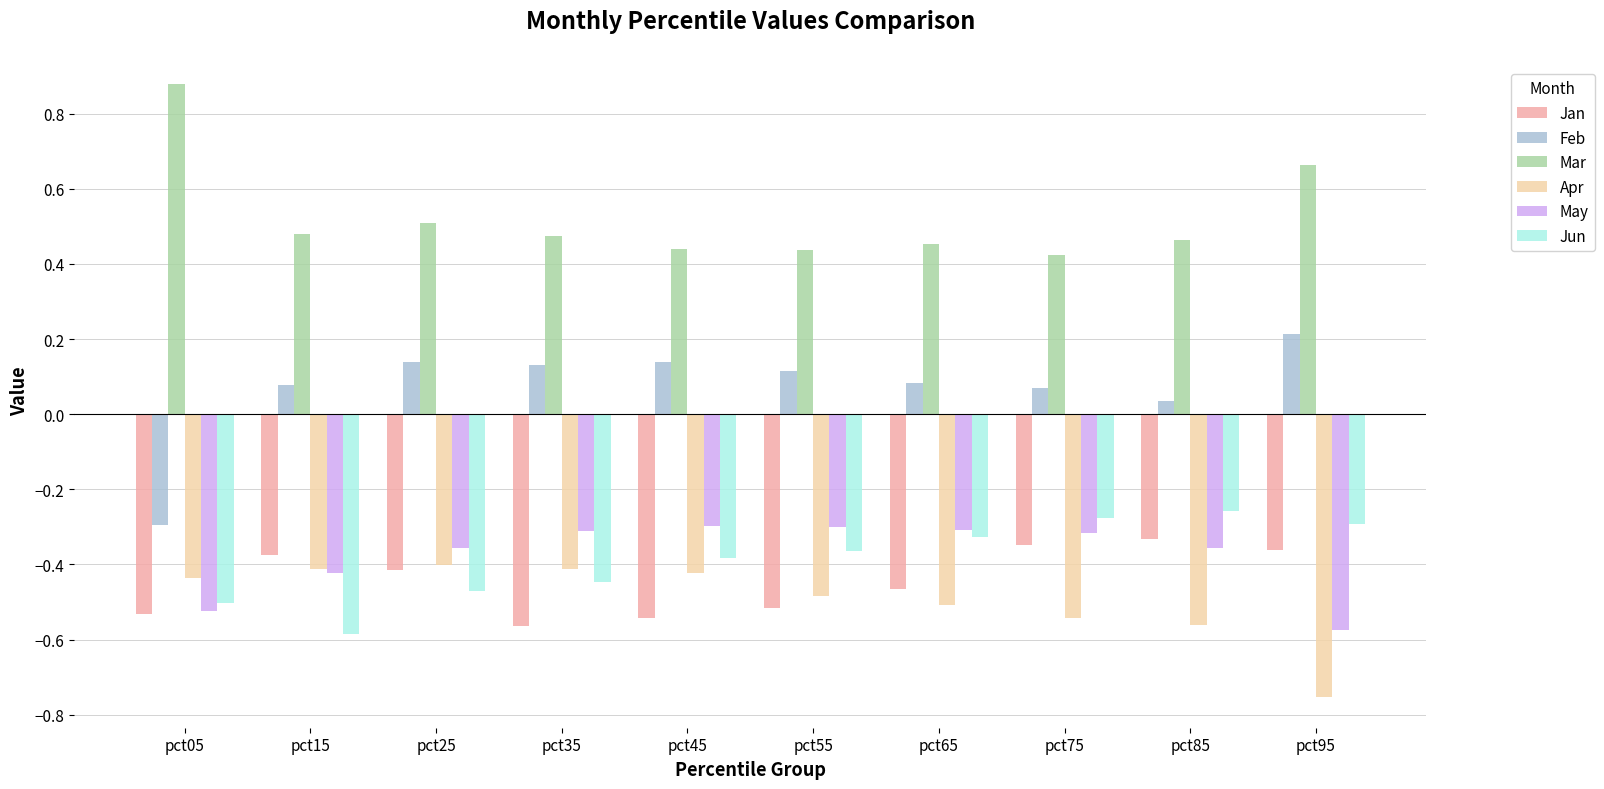

True or false: Jan has a value of -0.3 at pct45.

False